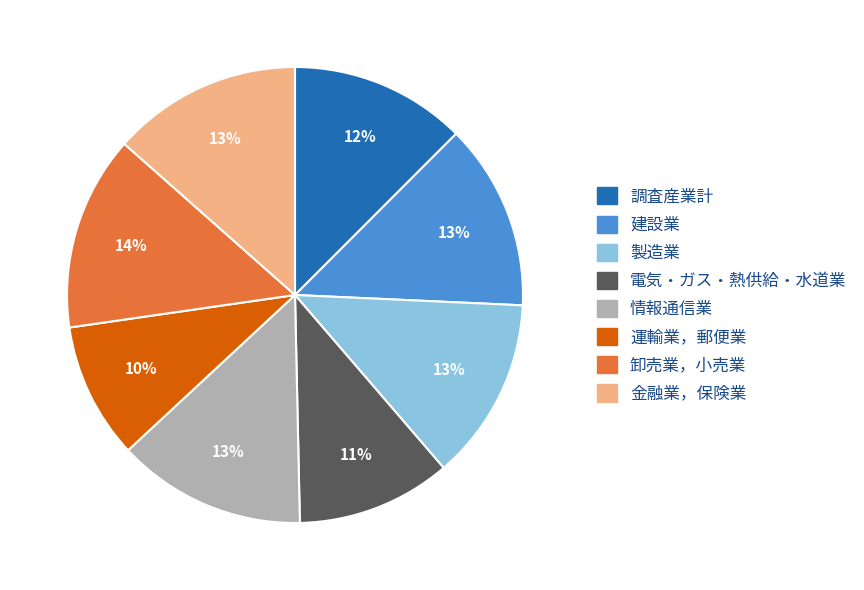

To the nearest percent, what portion does 電気・ガス・熱供給・水道業 represent?

11%